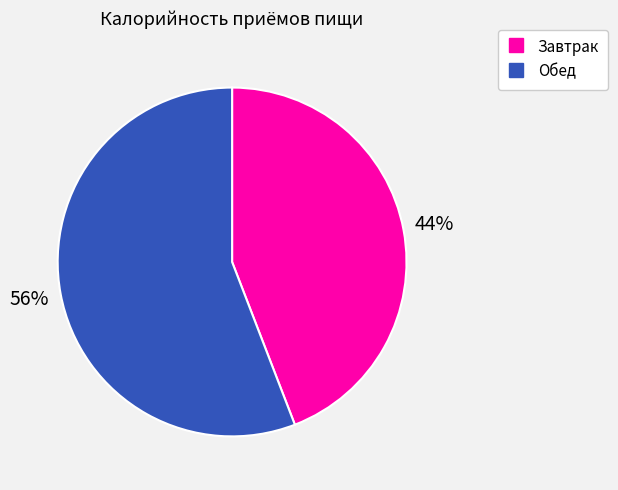

To the nearest percent, what is the difference between the largest and smallest slice percentages?

12%